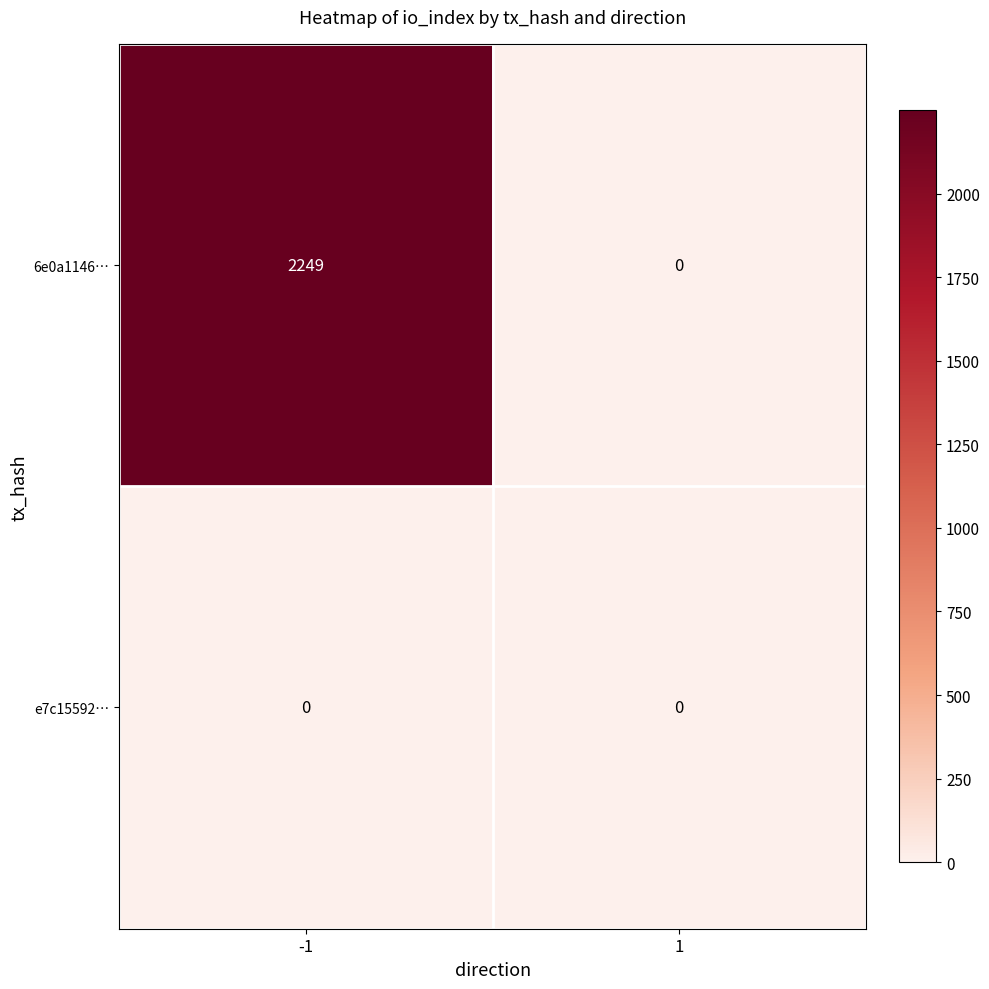

List the series in order of their peak value, lowest first.

e7c15592…, 6e0a1146…